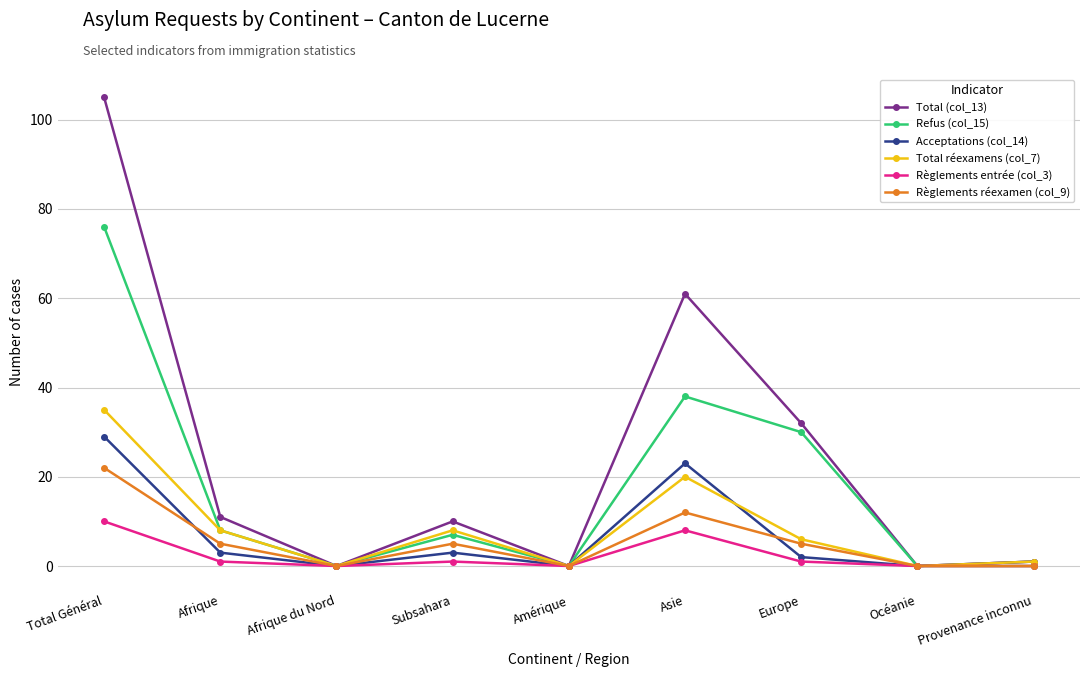

True or false: Total (col_13) has a value of 42 at Total Général.

False